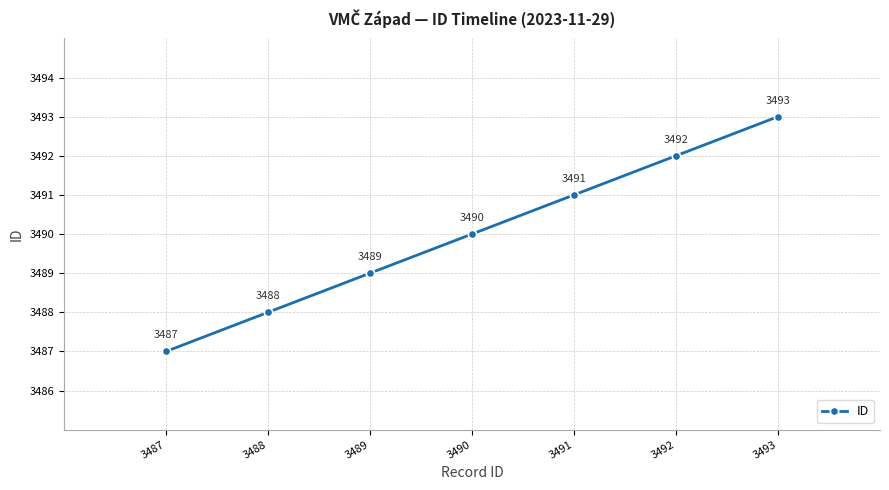

List the labels in order of value, largest first.

3493, 3492, 3491, 3490, 3489, 3488, 3487